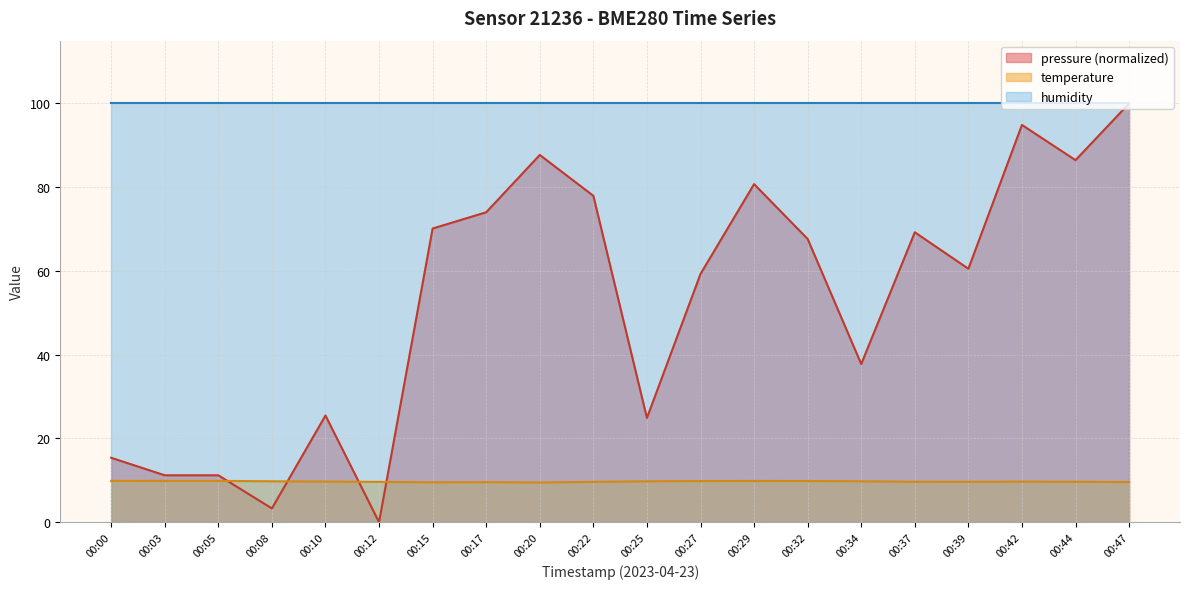

Is it true that pressure equals 86.5 at 00:44?

True